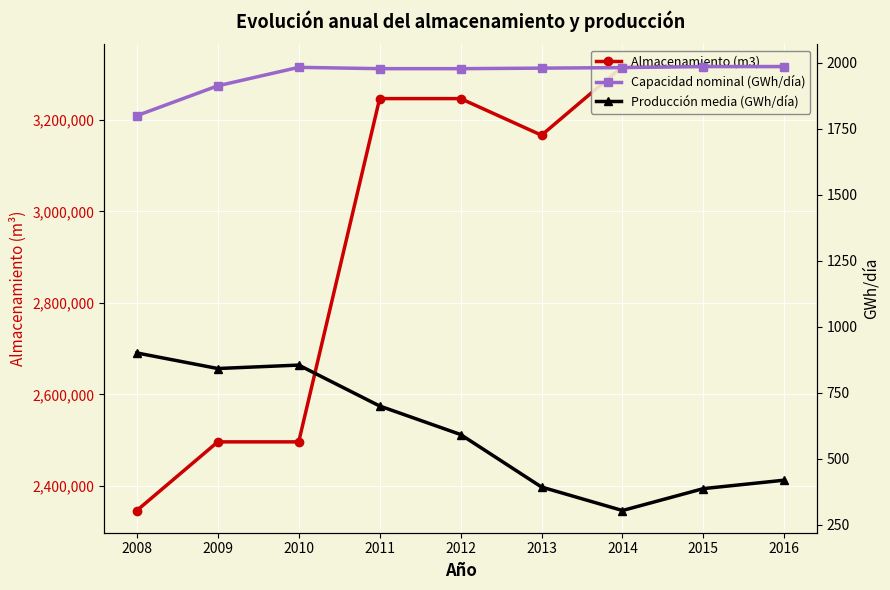

How many data points does each series have?

9